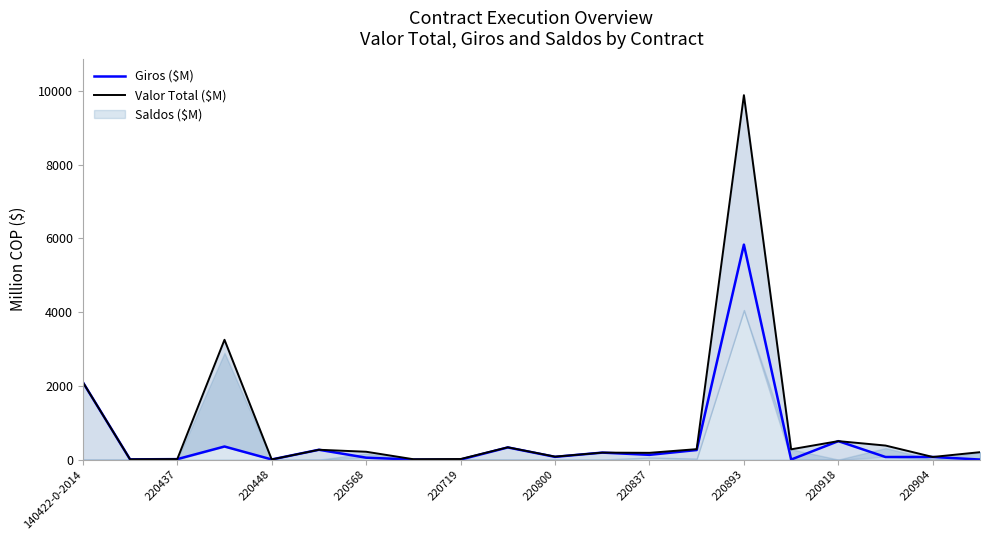

Where is Giros ($M) nearest to the value 2916?

140422-0-2014